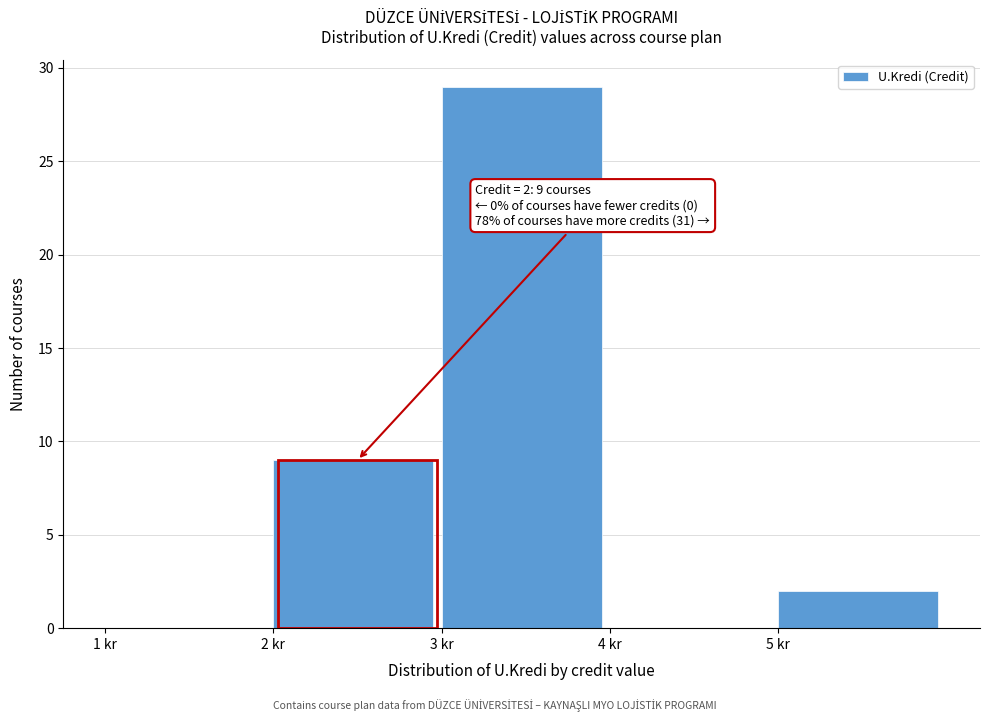

Over which range of the x-axis is the bar tallest?

3 to 4